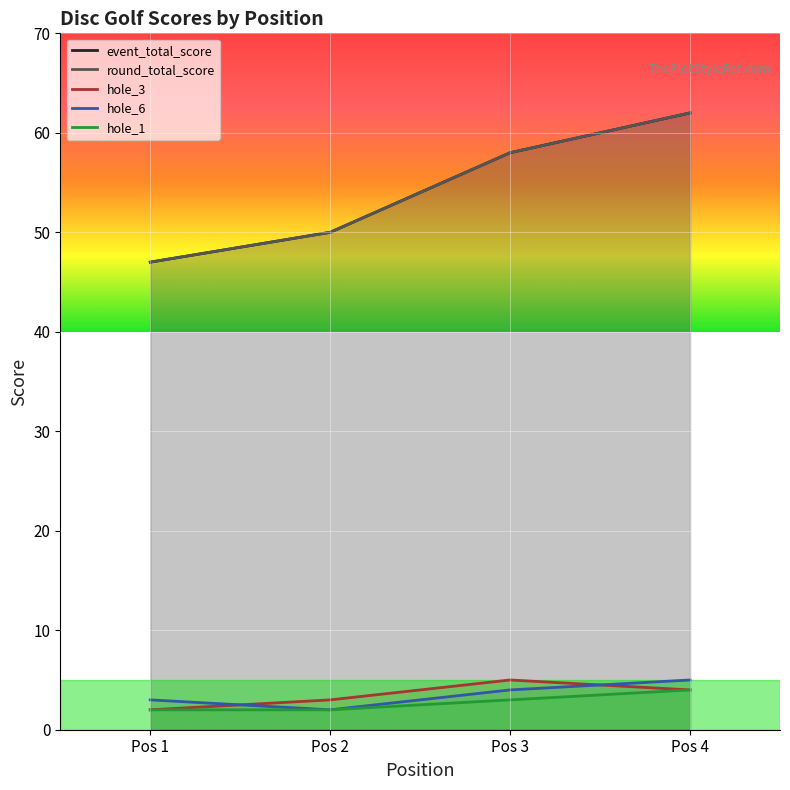

Which series changed the most between Pos 3 and Pos 4?

event_total_score